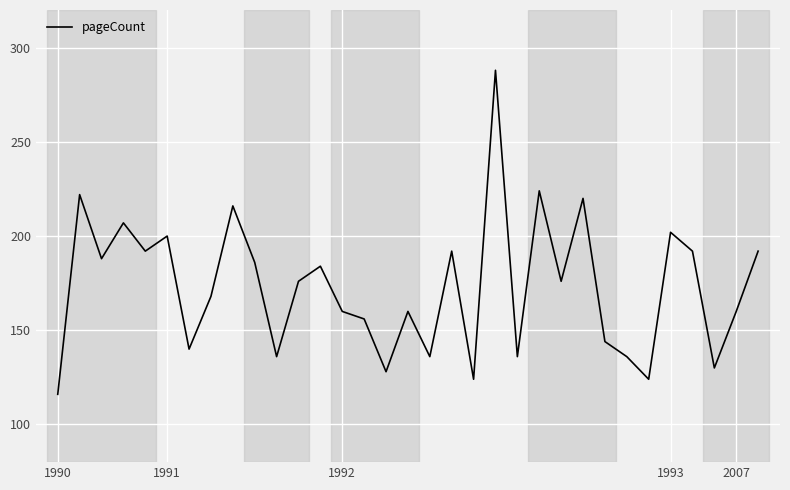

What is the difference between the maximum and second lowest values?

164